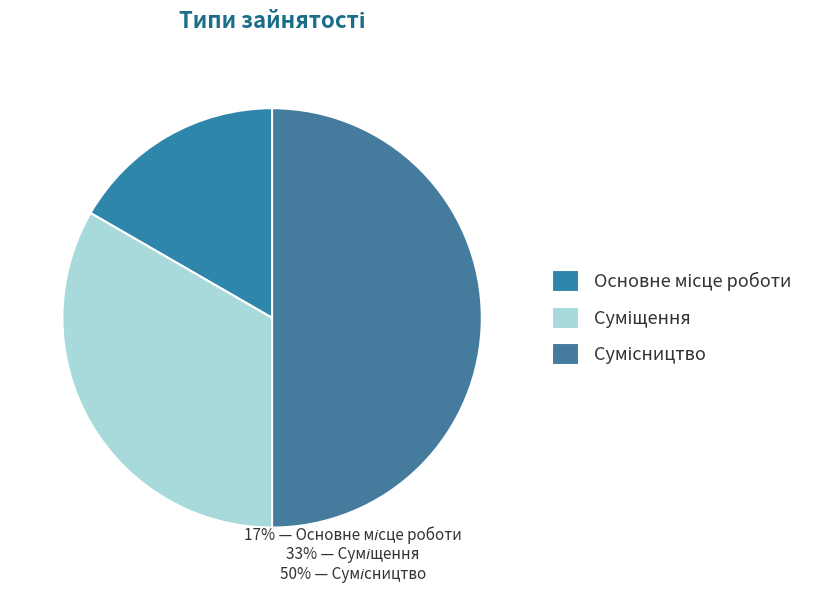

Is it true that Сумісництво is 50% of the pie?

True